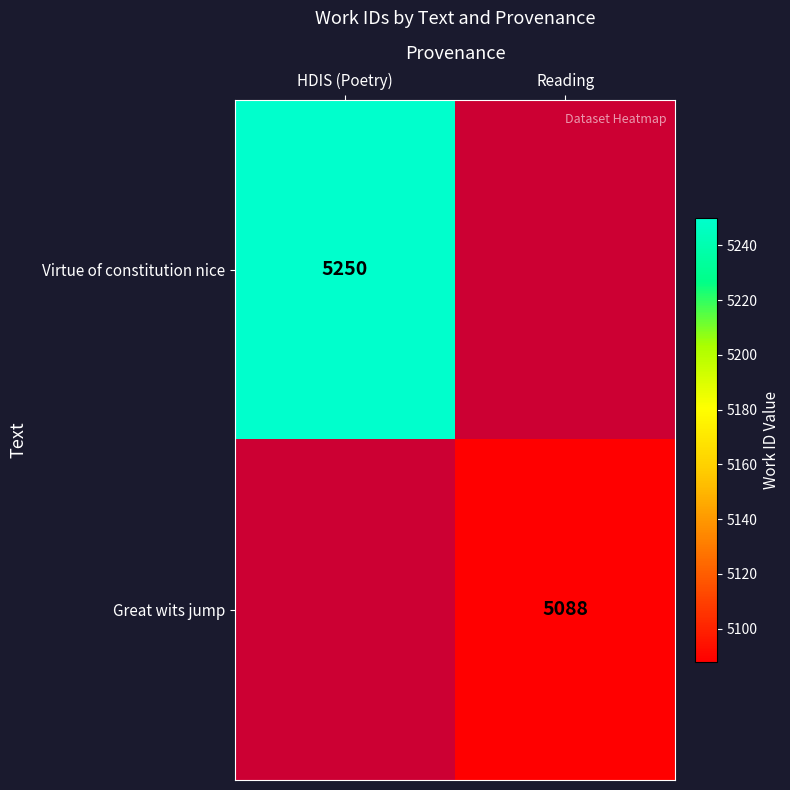

Is the value of Virtue of constitution nice at HDIS (Poetry) greater than the value of Great wits jump at Reading?

Yes